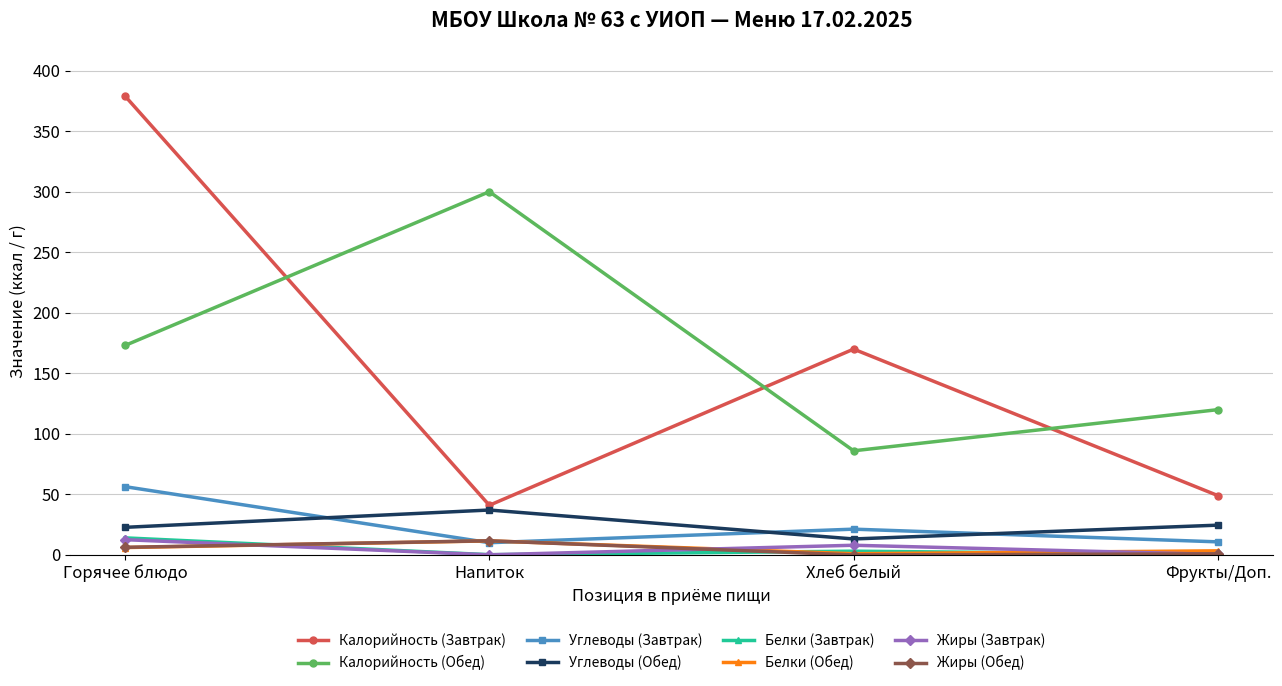

Is the value of Калорийность (Завтрак) at Хлеб белый greater than the value of Белки (Обед) at Фрукты/Доп.?

Yes